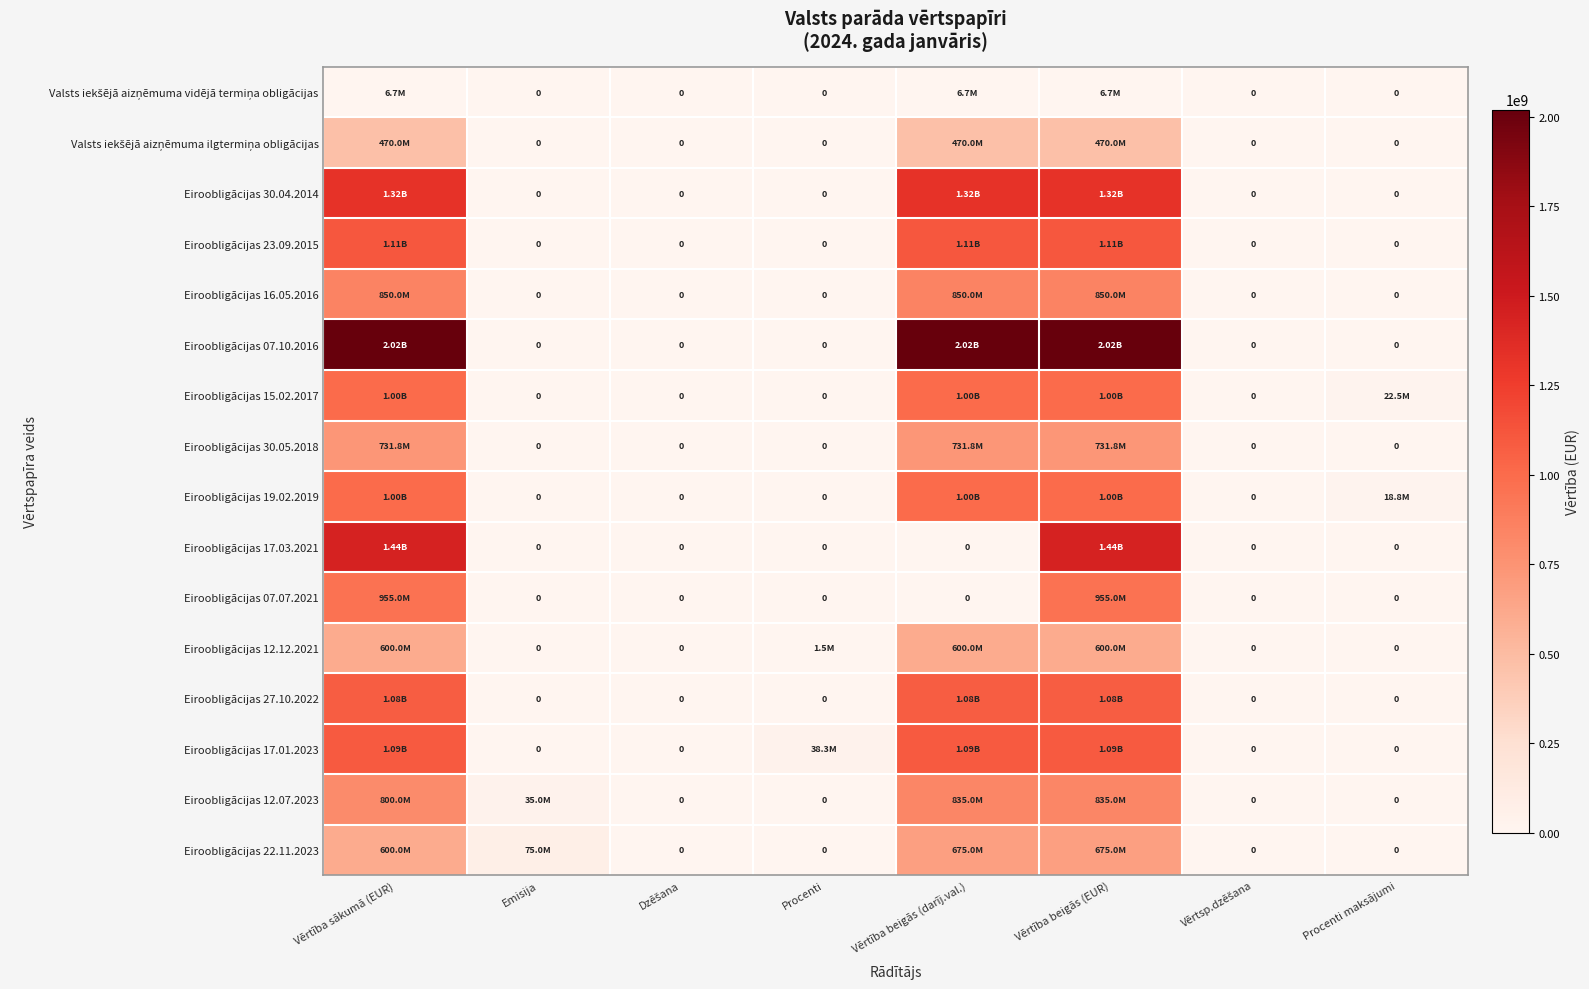

Which series has the widest spread of values?

Eiroobligācijas 07.10.2016